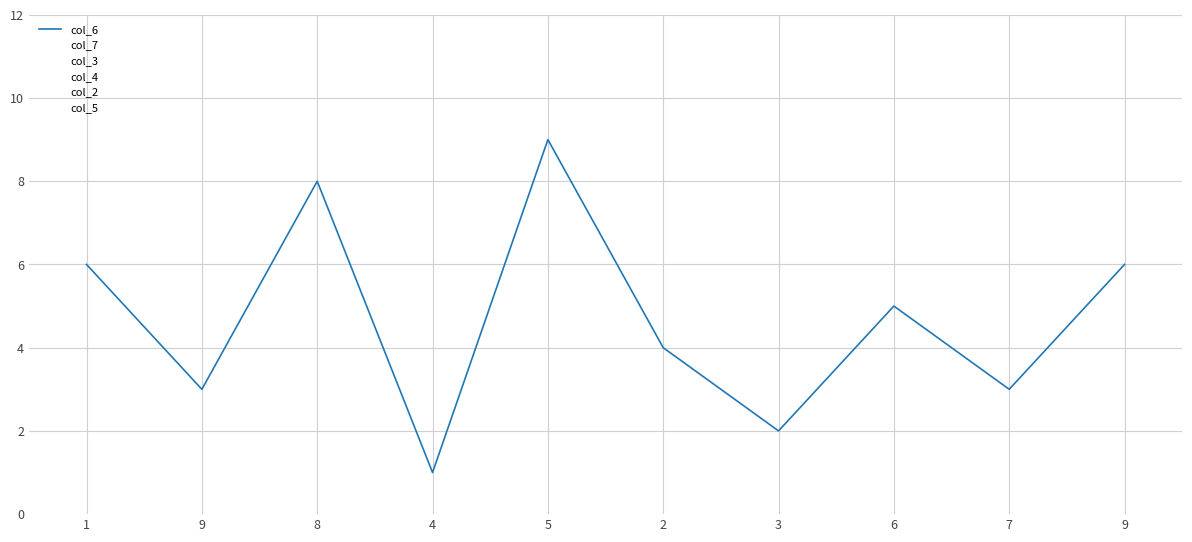

Count the col_3 values in the range 3 to 7.

6